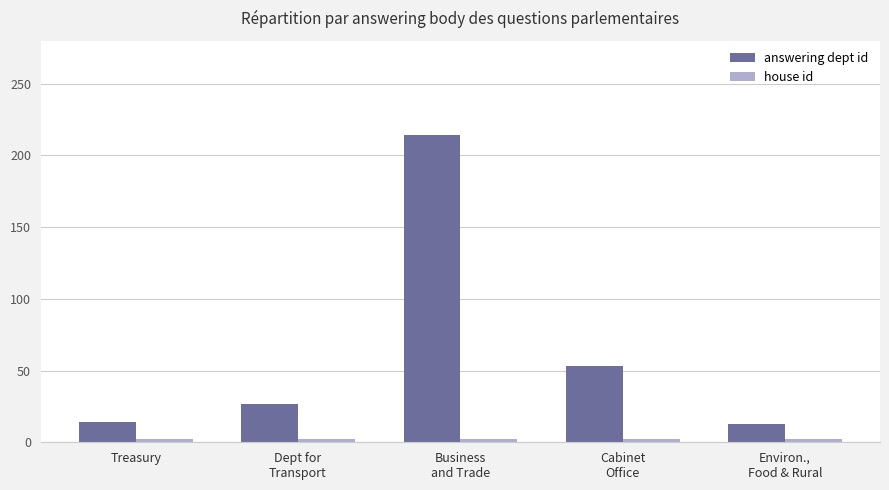

What position from the right is Dept for
Transport?

4